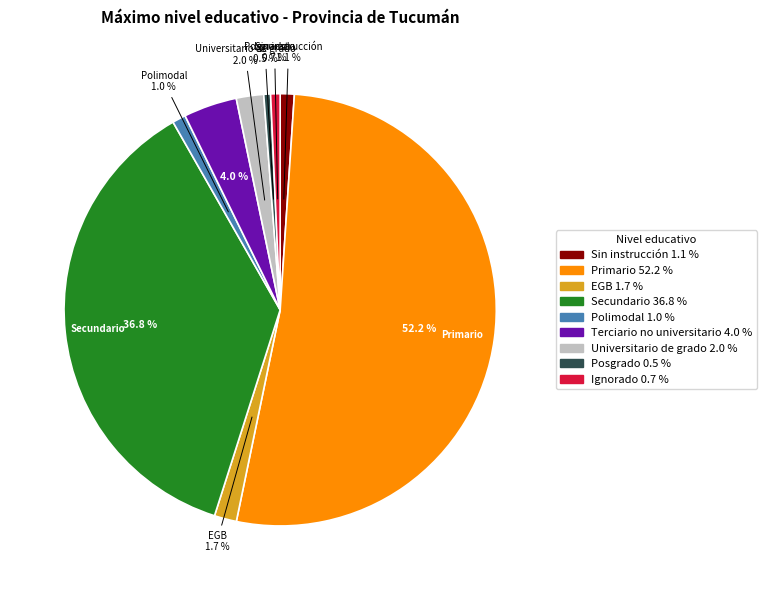

Between Ignorado and EGB, which is larger?

EGB